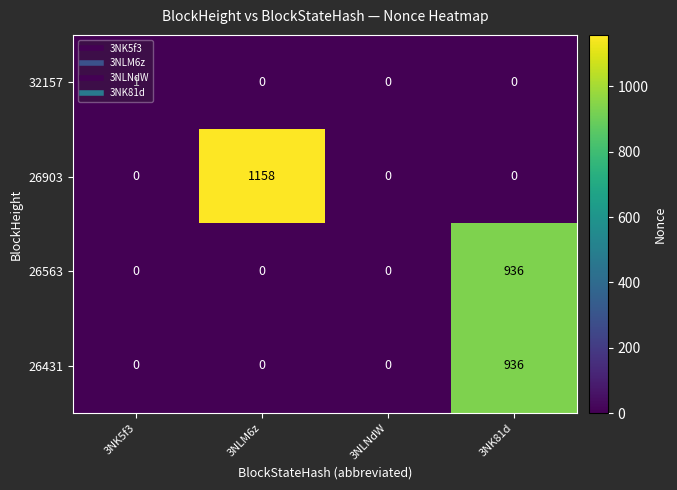

Count the number of data series in this chart.

4